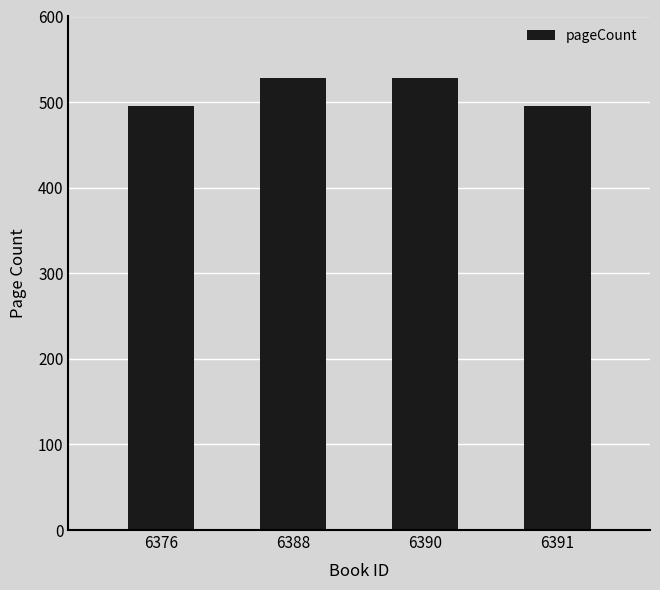

What is the maximum value shown in the chart?

528